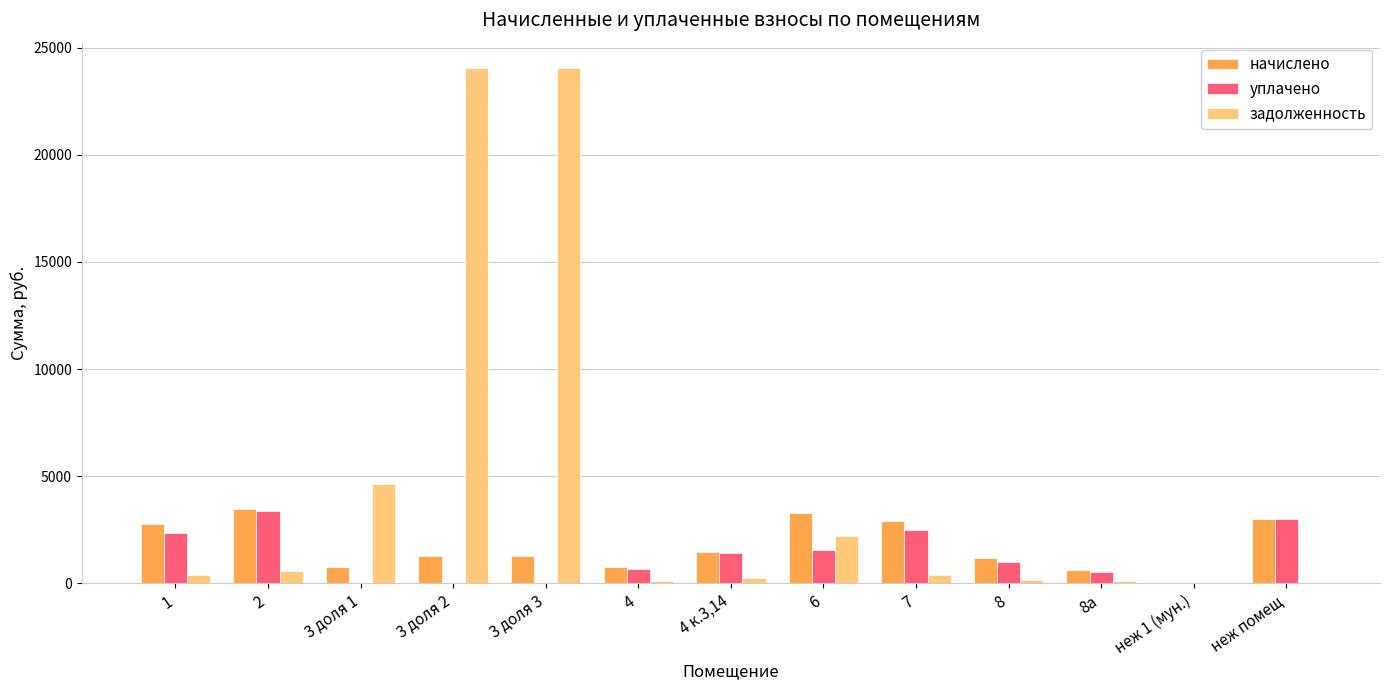

What is the total value across all series at неж помещ?

6050.8